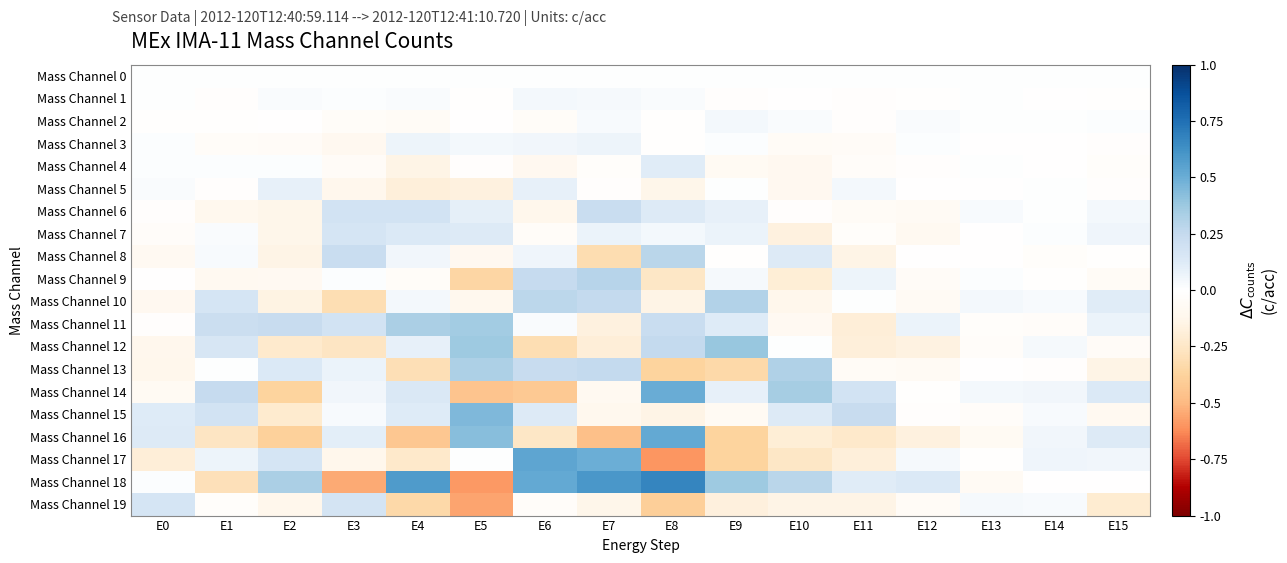

Rank the series at E11 from highest to lowest value.

Mass Channel 15, Mass Channel 14, Mass Channel 18, Mass Channel 9, Mass Channel 5, Mass Channel 10, Mass Channel 0, Mass Channel 2, Mass Channel 1, Mass Channel 7, Mass Channel 4, Mass Channel 3, Mass Channel 13, Mass Channel 6, Mass Channel 19, Mass Channel 8, Mass Channel 17, Mass Channel 12, Mass Channel 11, Mass Channel 16